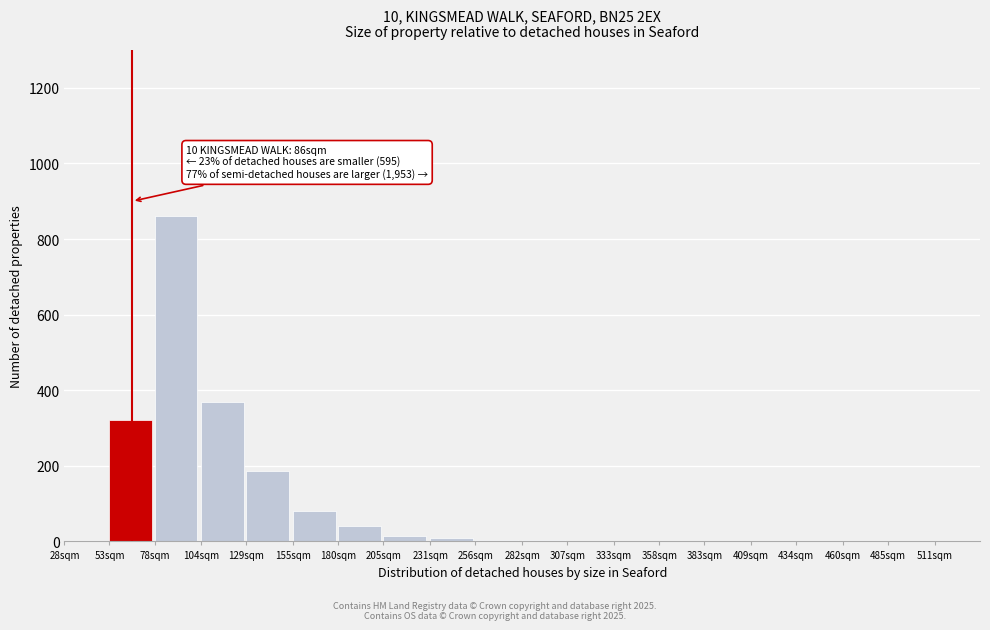

True or false: the data shows 0 at 434sqm.

True